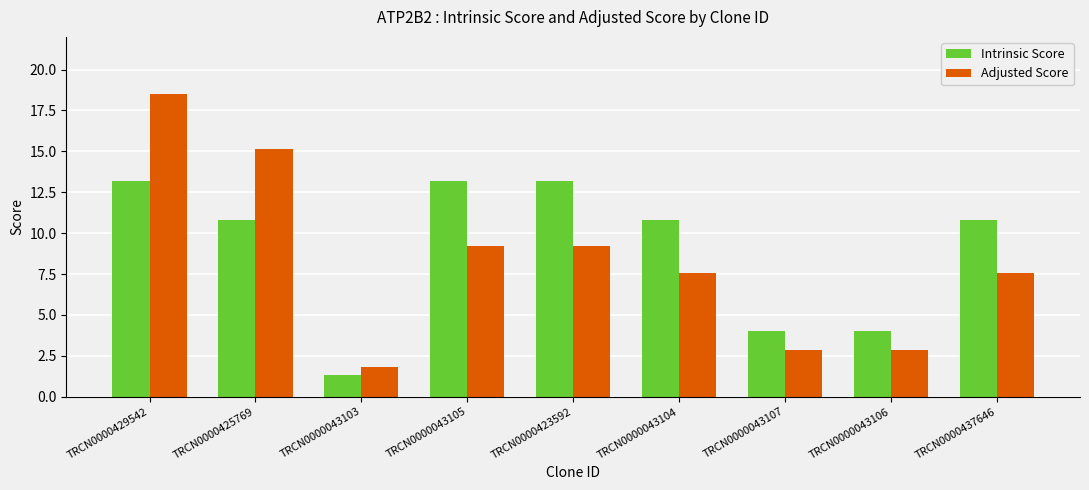

What are all the series names shown in the legend?

Intrinsic Score, Adjusted Score